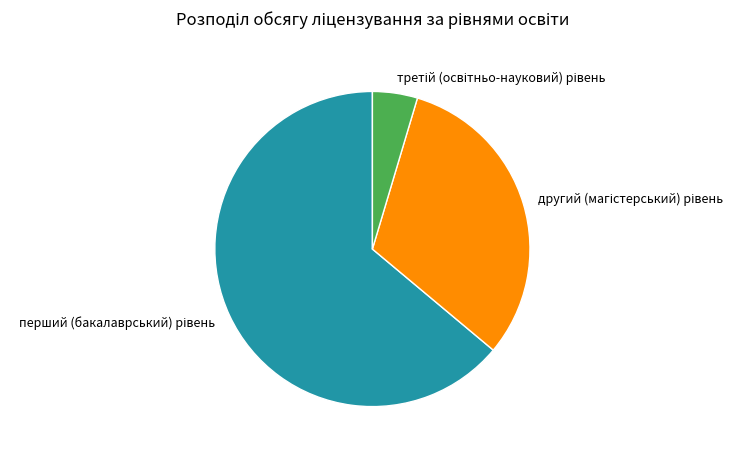

How many slices are in this pie chart?

3